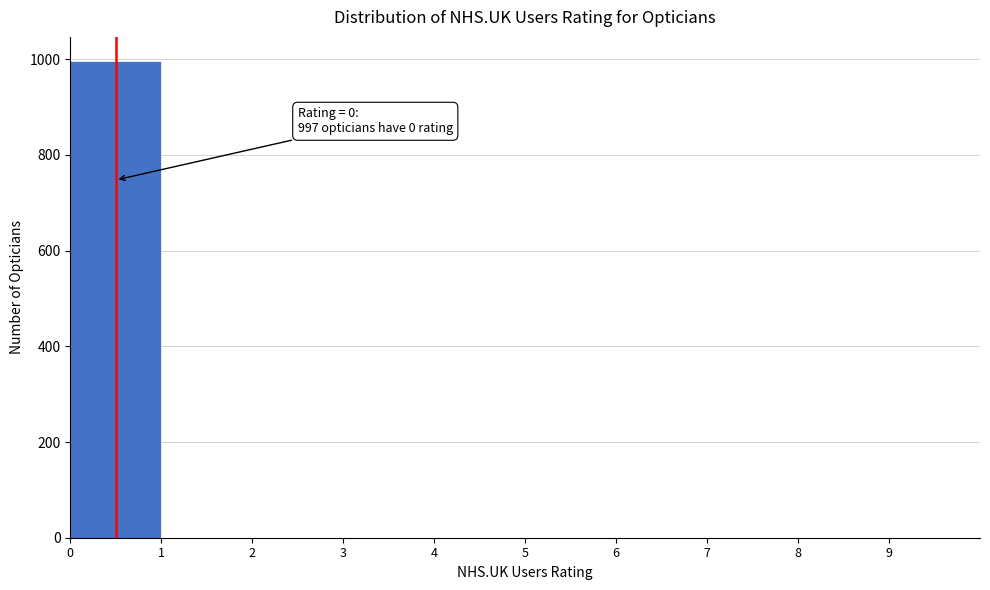

Which range on the x-axis has the tallest bar?

0 to 1